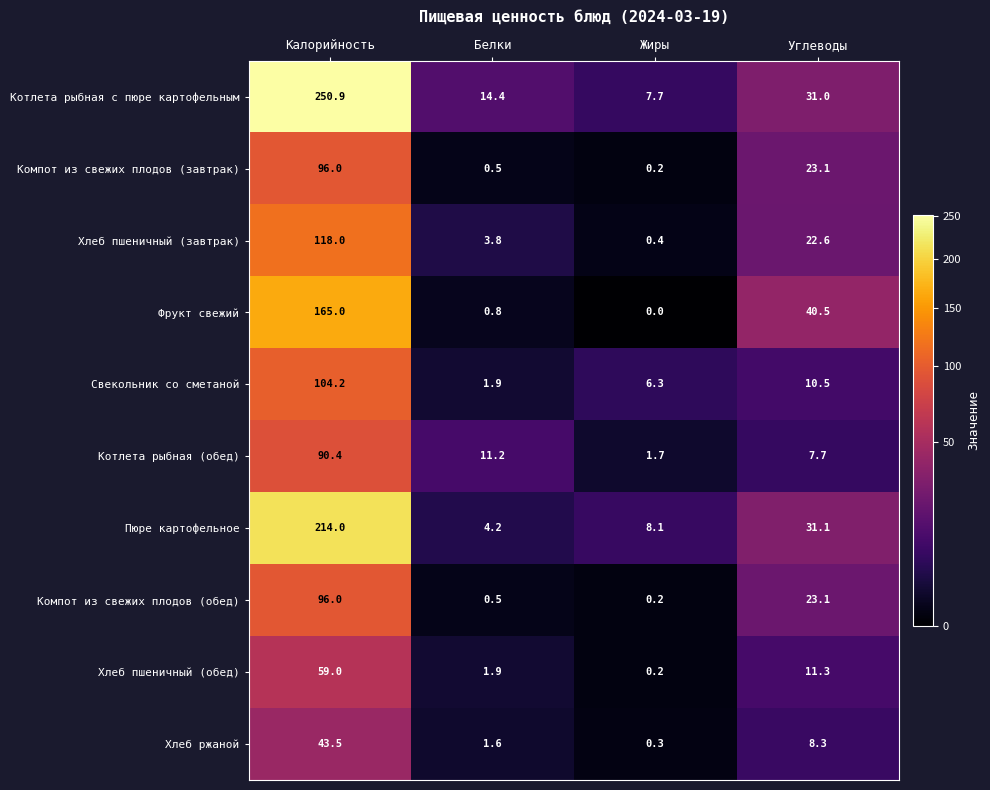

True or false: Котлета рыбная (обед) has a value of 1.7 at Жиры.

True